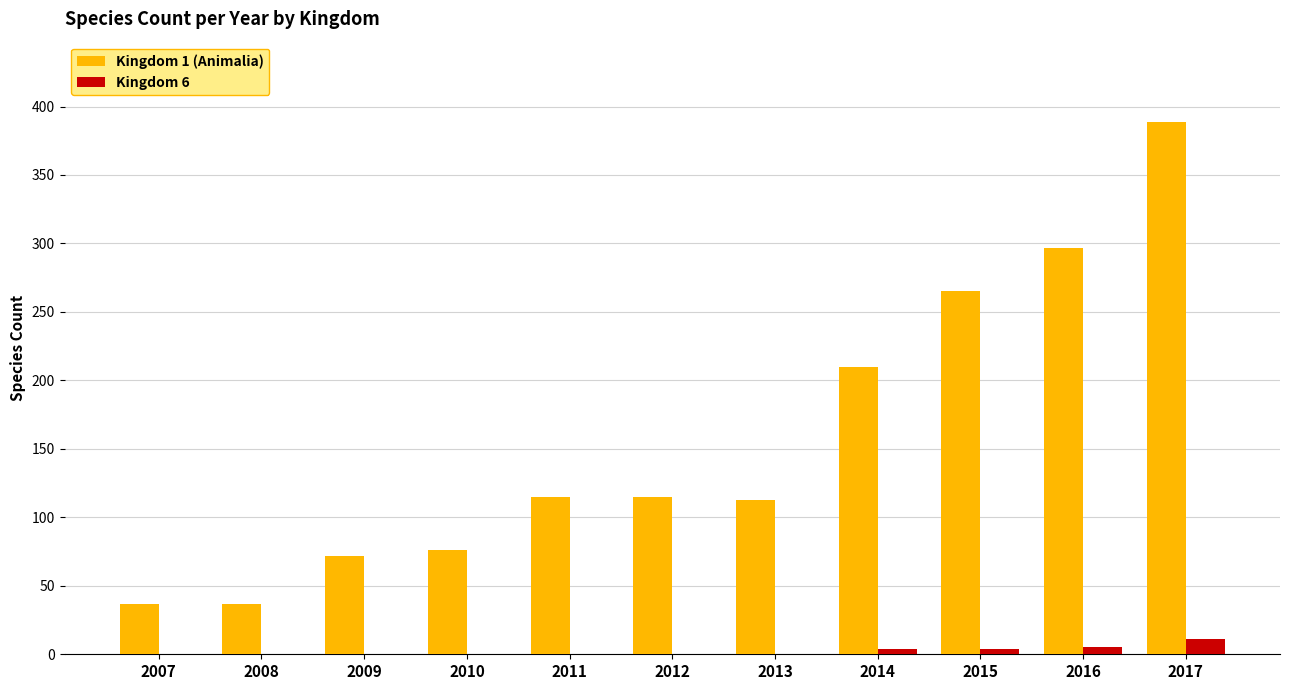

What is the total value across all series at 2011?

115